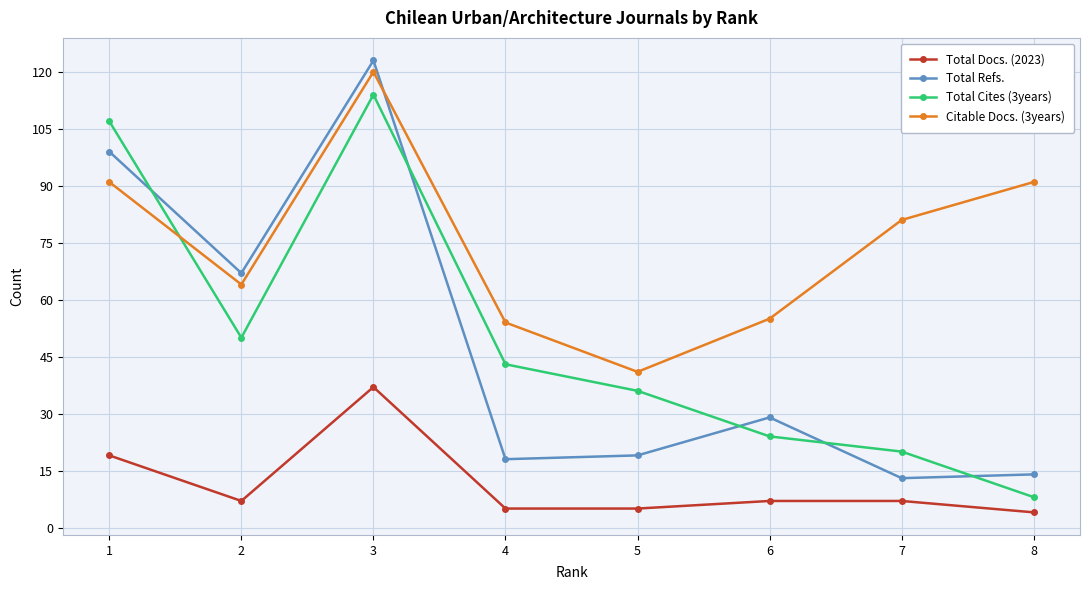

True or false: Total Docs. (2023) and Total Refs. intersect in this chart.

False